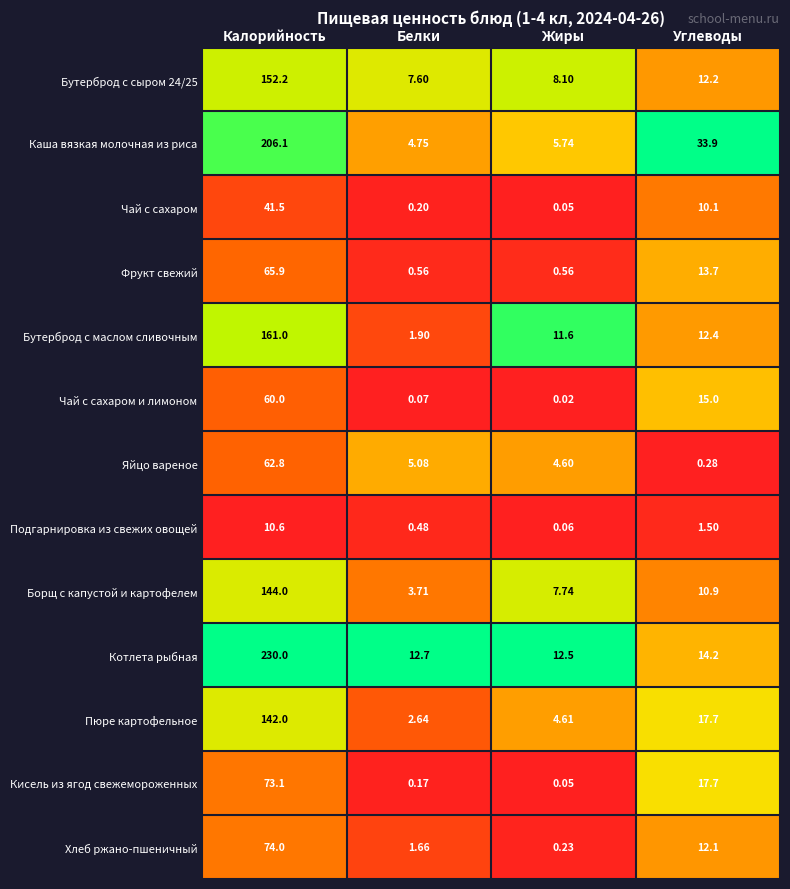

Between Белки and Углеводы, which series saw the biggest shift?

Каша вязкая молочная из риса